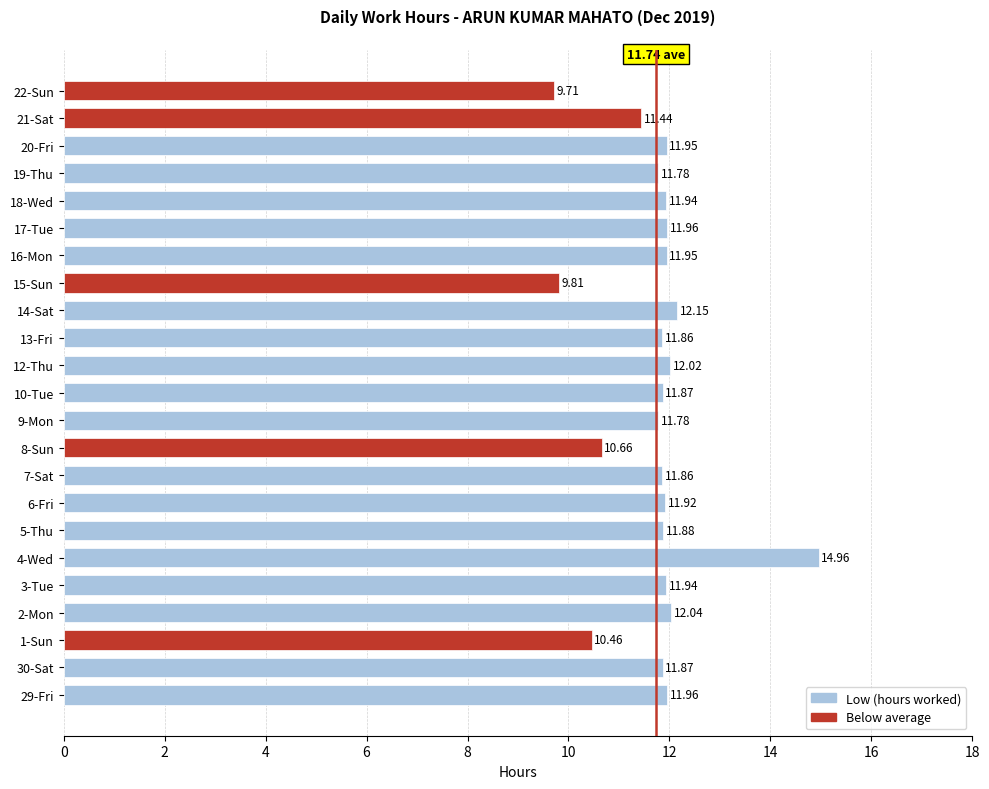

Which has a higher value, 1-Sun or 10-Tue?

10-Tue